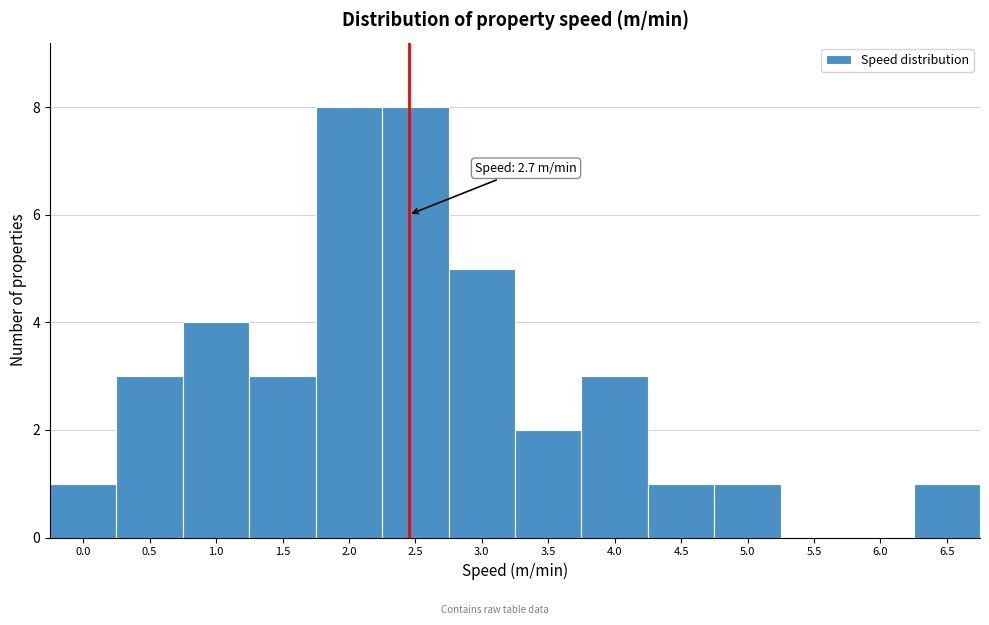

Reading right to left, extract all data points from this chart.

6.5=1	6.0=0	5.5=0	5.0=1	4.5=1	4.0=3	3.5=2	3.0=5	2.5=8	2.0=8	1.5=3	1.0=4	0.5=3	0.0=1